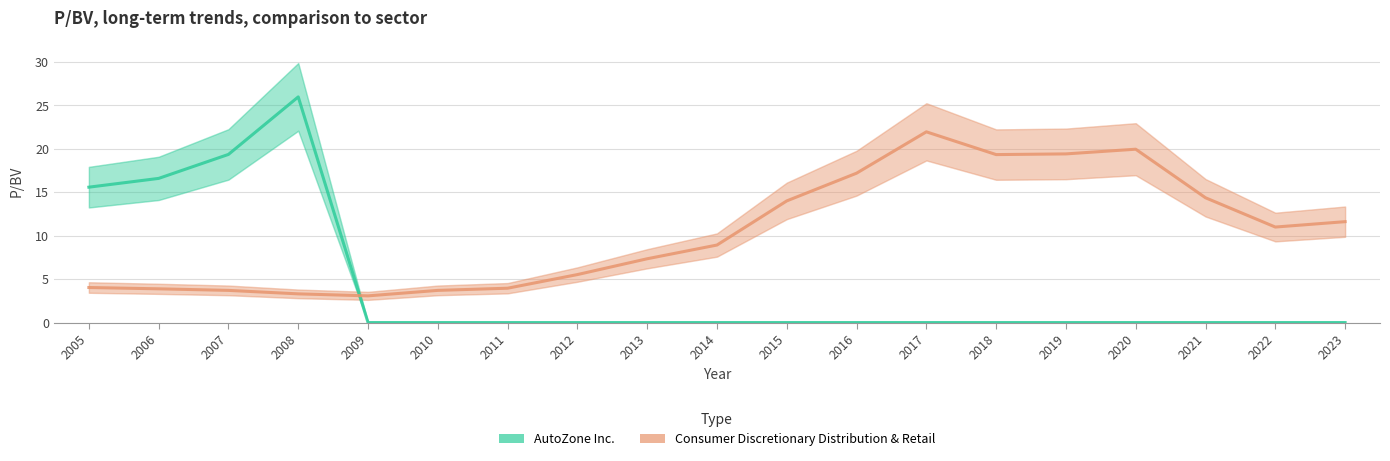

List the series in order of their peak value, highest first.

AutoZone Inc., Consumer Discretionary Distribution & Retail